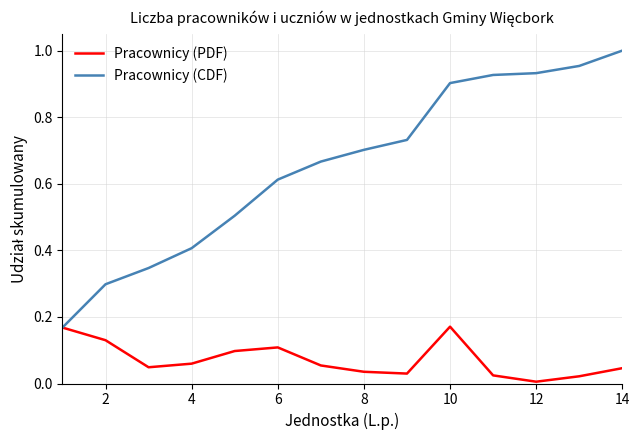

Which series has the largest range (max minus min)?

Pracownicy (CDF)